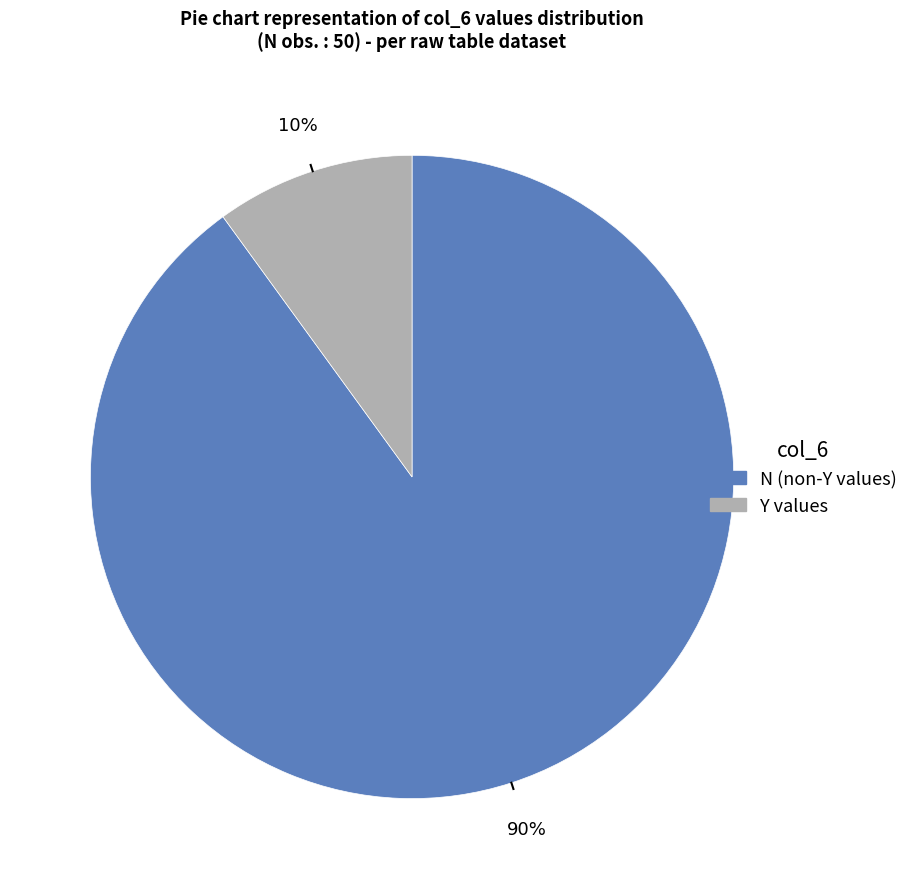

To the nearest percent, what is the difference between the largest and smallest slice percentages?

80%